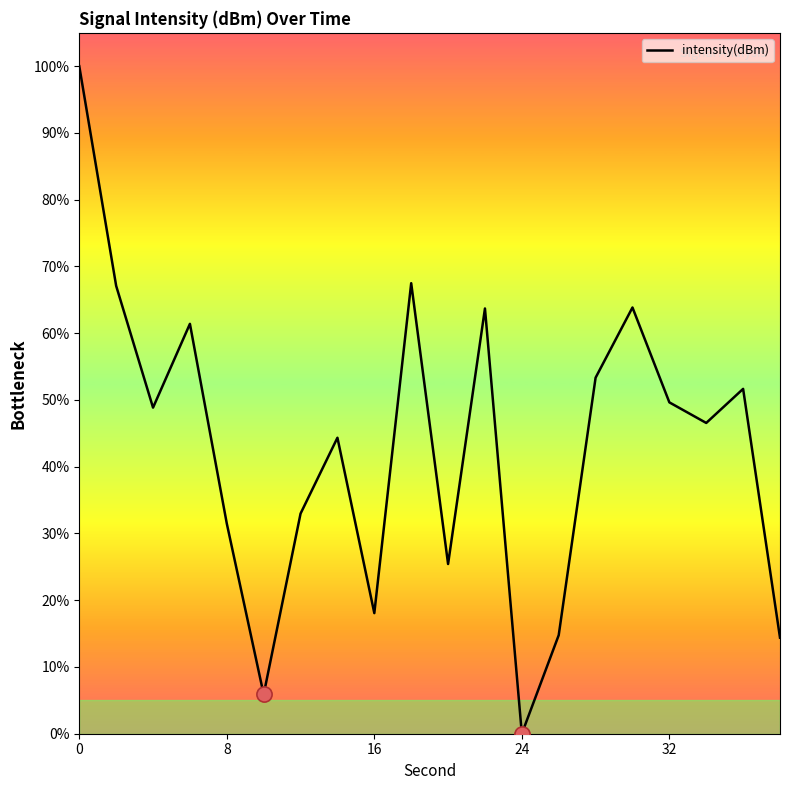

What is the difference between the maximum and minimum values?

100.0